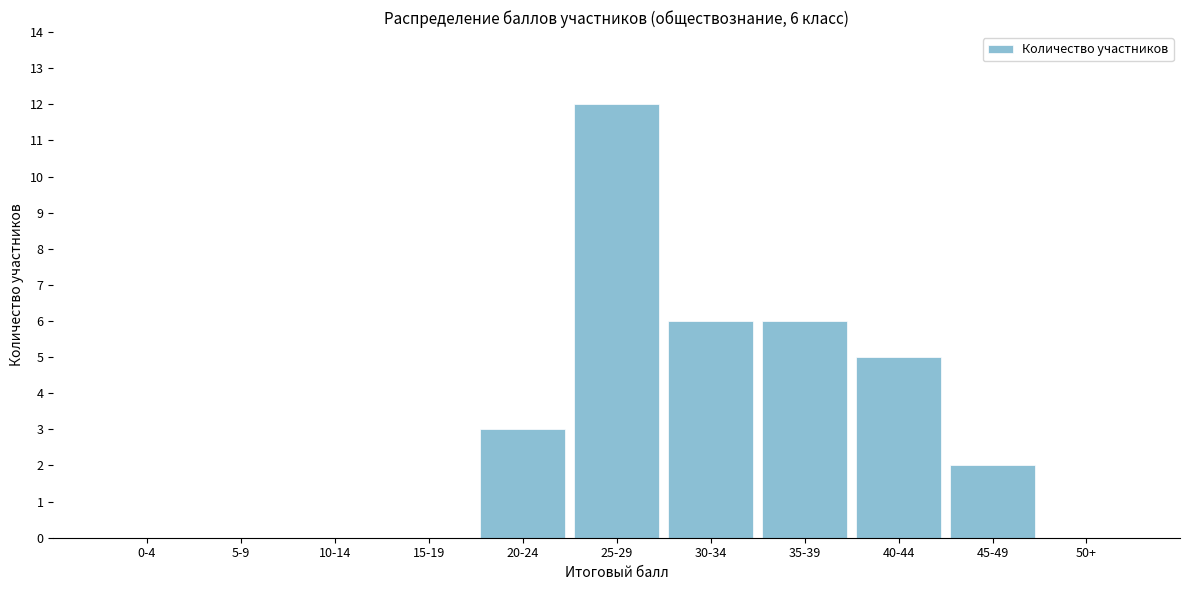

Reading left to right, transcribe all the data shown in this chart.

0-4=0	5-9=0	10-14=0	15-19=0	20-24=3	25-29=12	30-34=6	35-39=6	40-44=5	45-49=2	50+=0